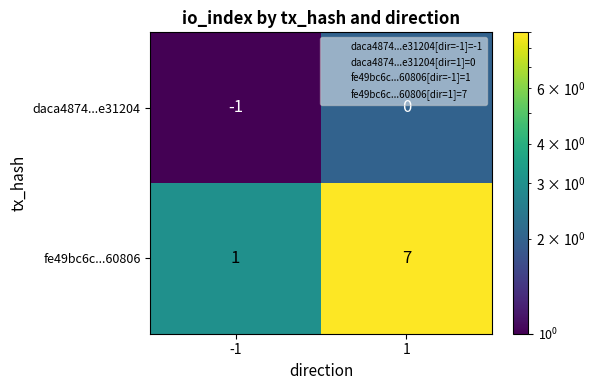

Is it true that fe49bc6c...60806 equals 7 at 1?

True